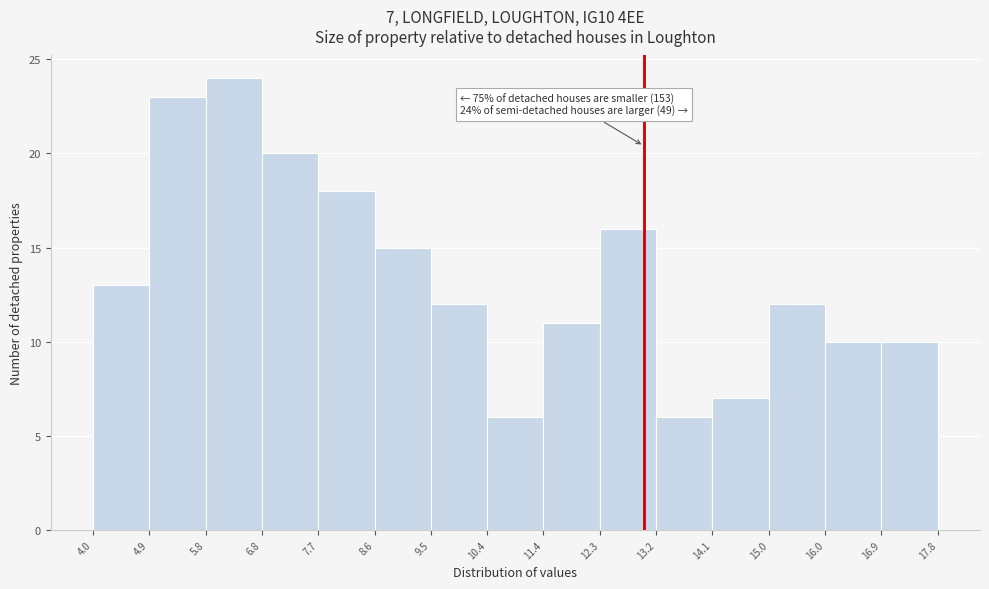

Which range on the x-axis has the tallest bar?

5.8 to 6.8